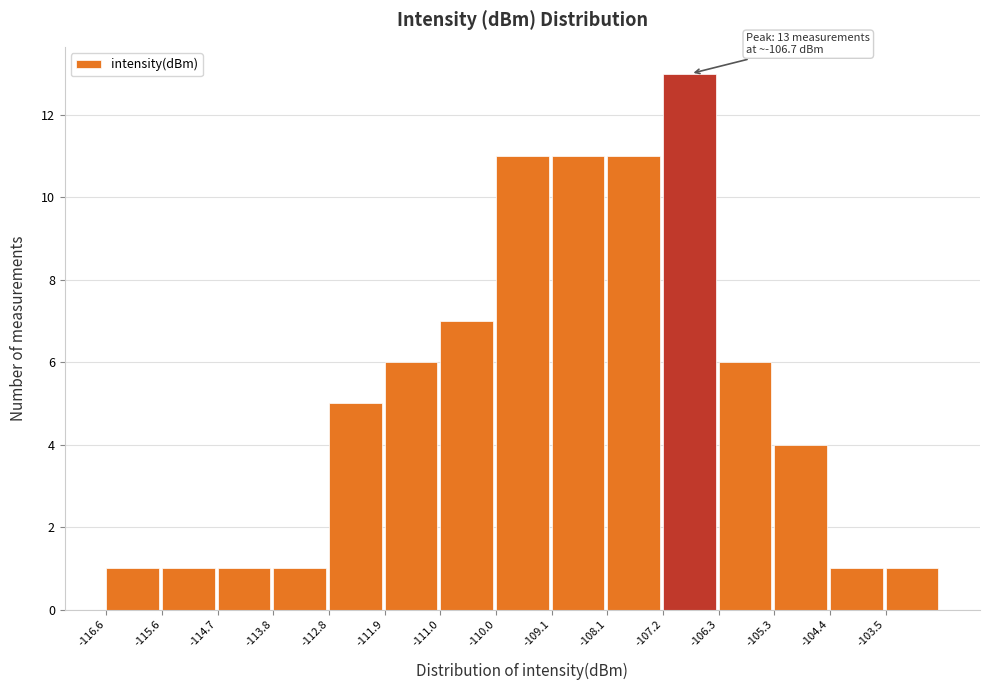

Which range on the x-axis has the tallest bar?

-107.2 to -106.3